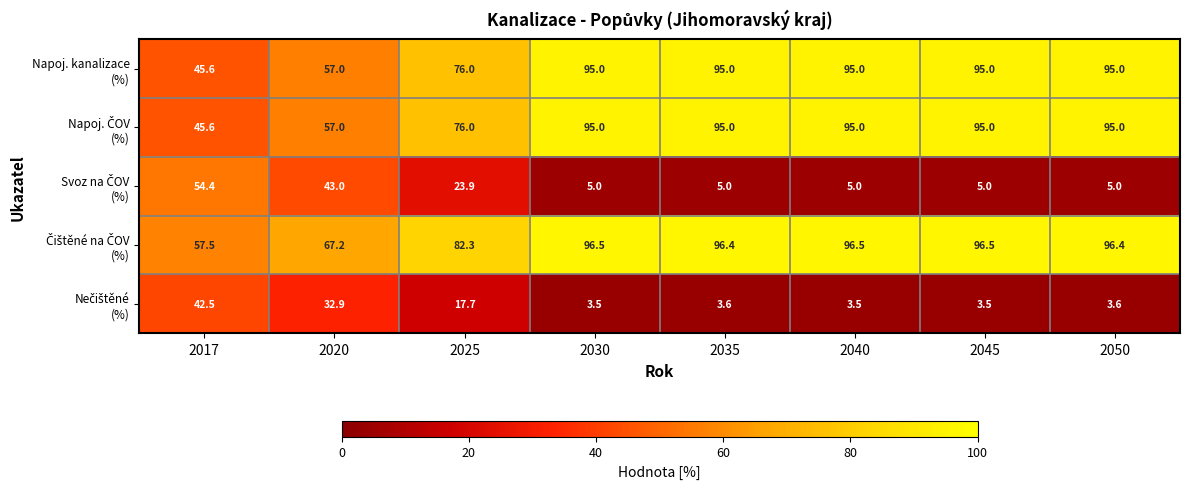

What is the smallest value displayed?

3.5